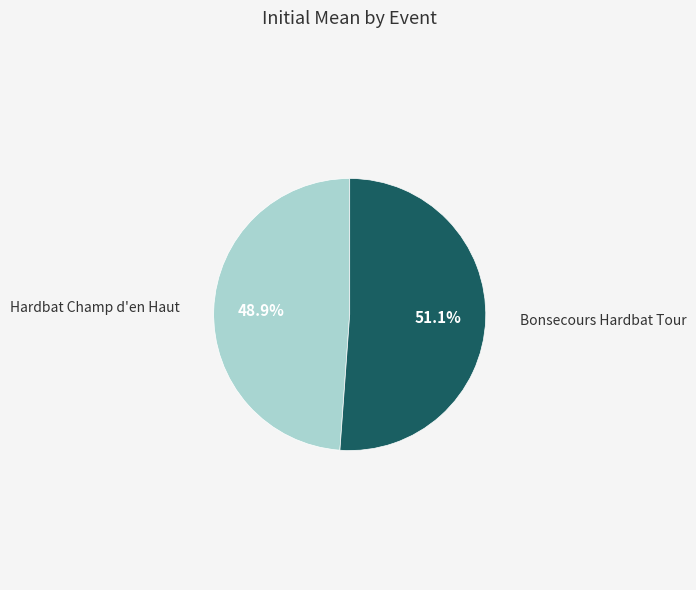

Rank the categories by value from lowest to highest.

Hardbat Champ d'en Haut, Bonsecours Hardbat Tour